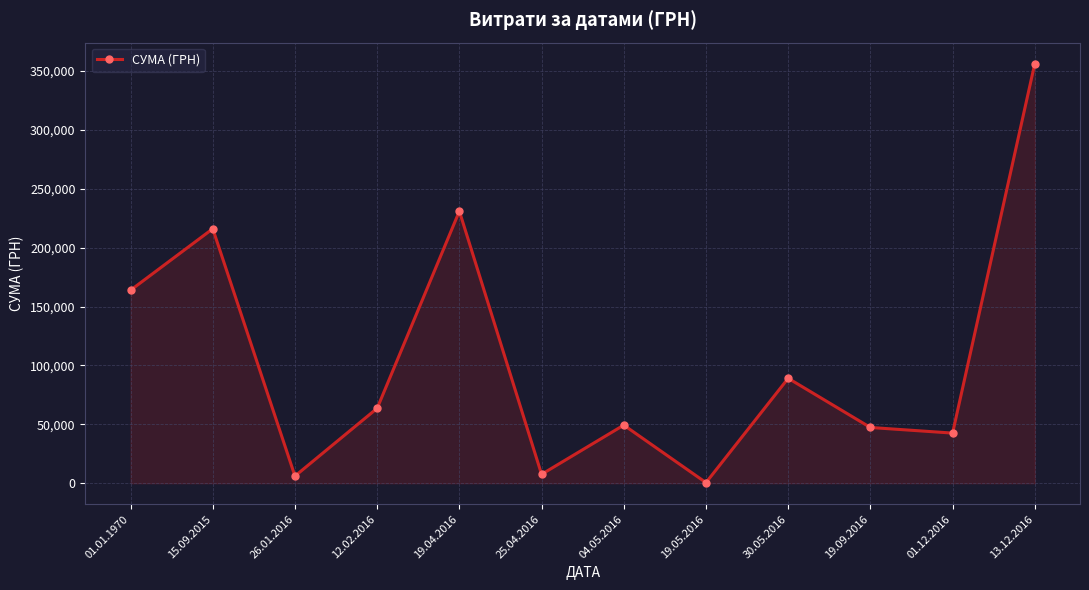

What is the maximum value shown in the chart?

356303.5